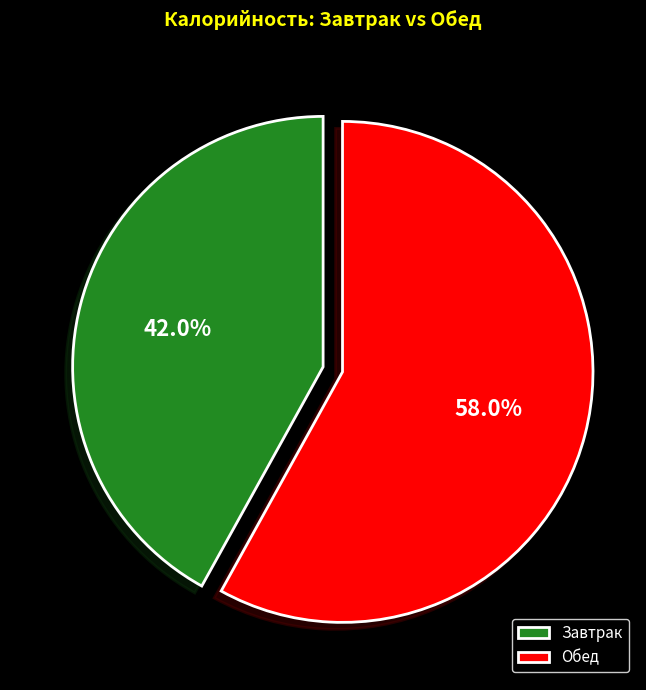

Combined, do Обед and Завтрак account for over 50%?

Yes